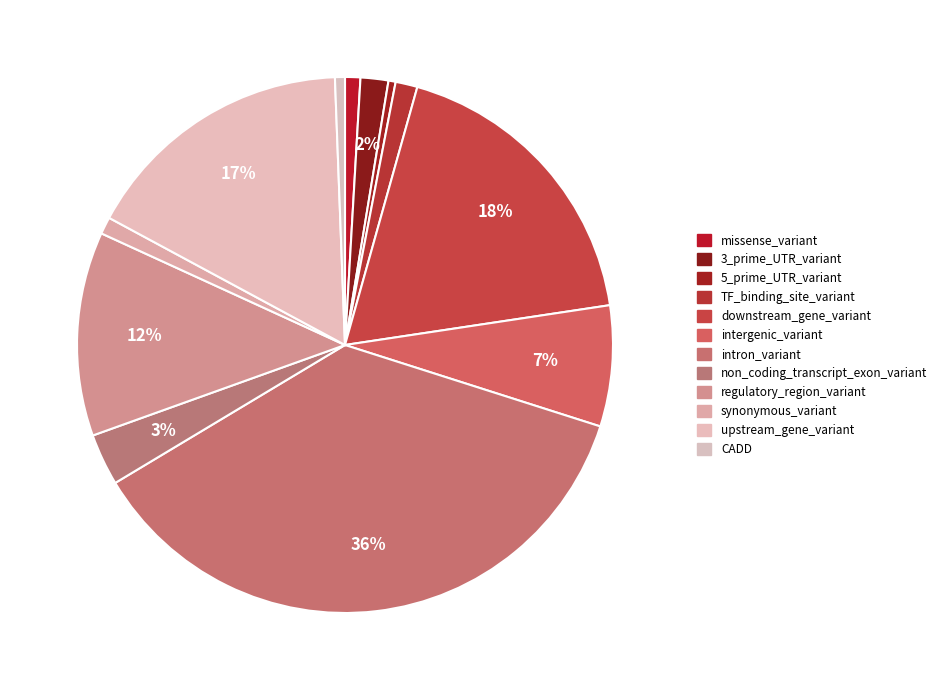

To the nearest percent, what is the difference between the non_coding_transcript_exon_variant and downstream_gene_variant slice percentages?

15%